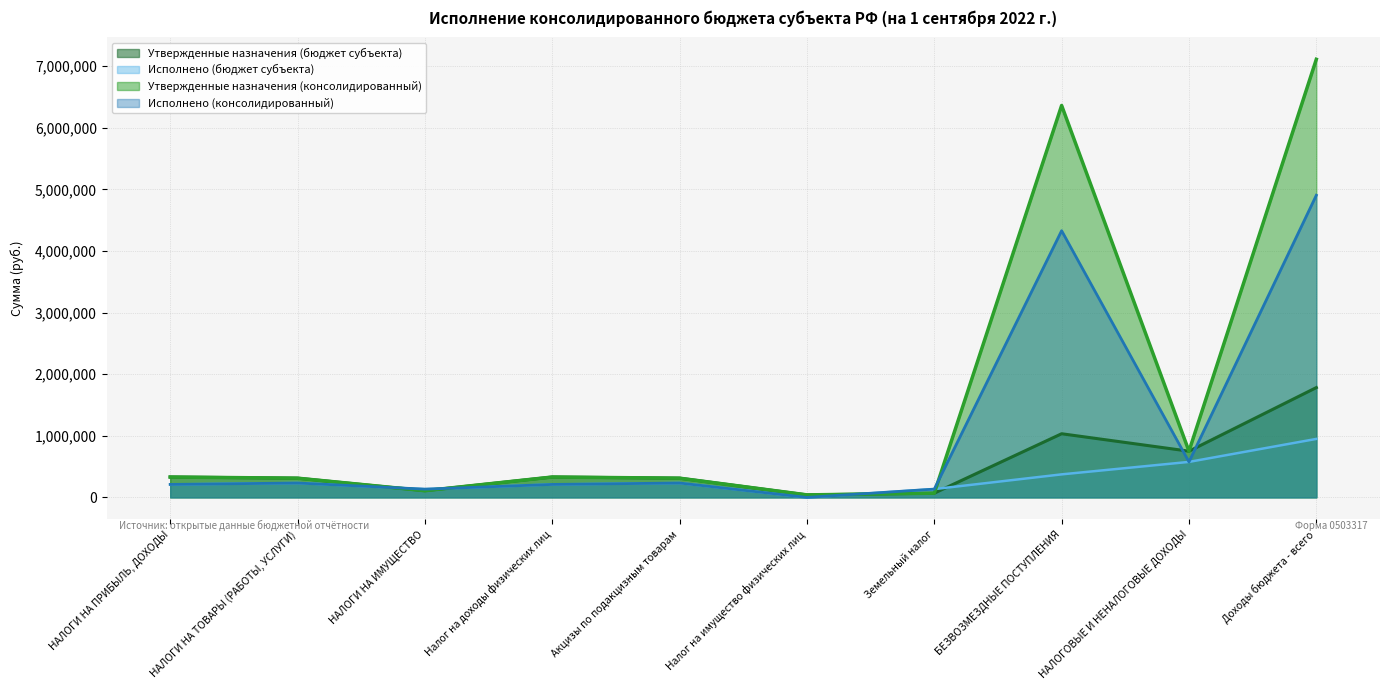

What is the approximate value of Утвержденные назначения (консолидированный) at Земельный налог?

68000.0